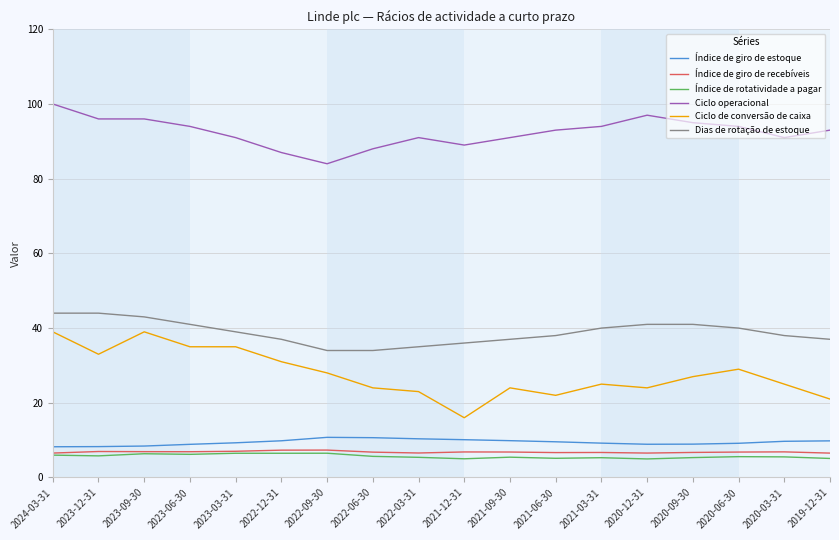

At which label does Ciclo de conversão de caixa reach its minimum?

2021-12-31